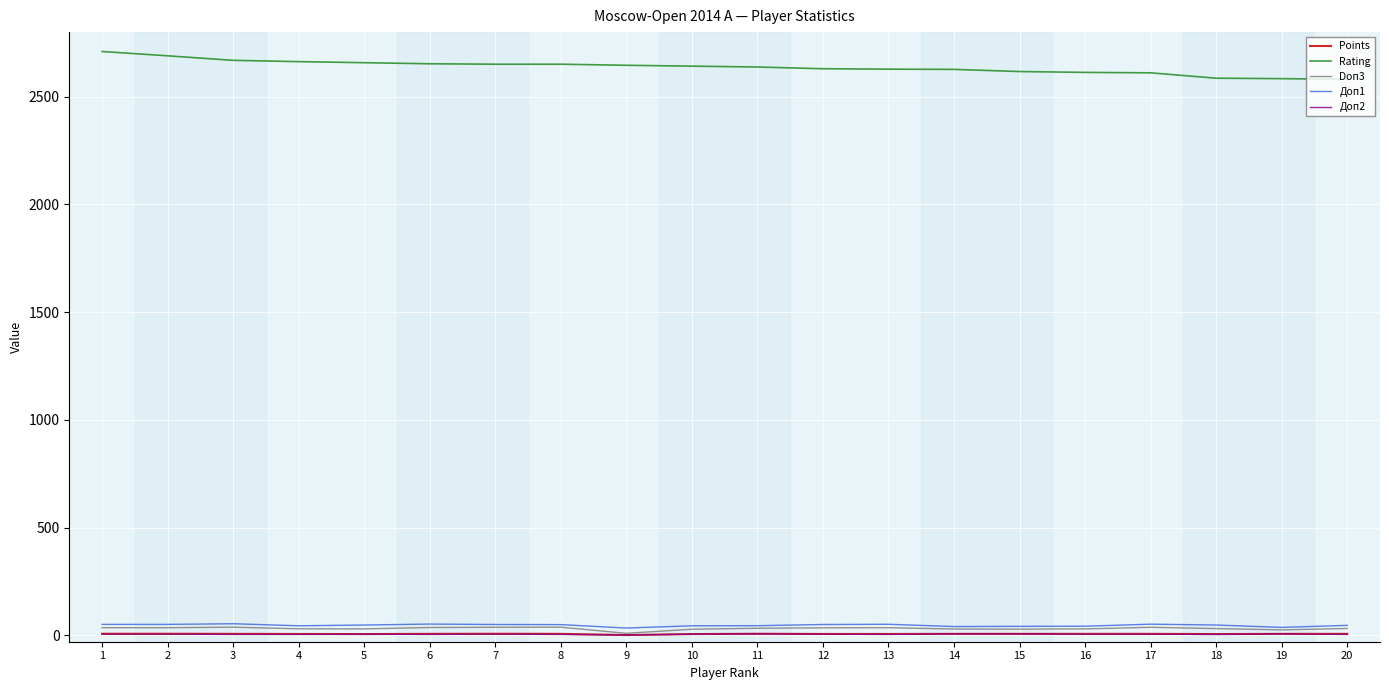

Which series has the largest total across all categories?

Rating